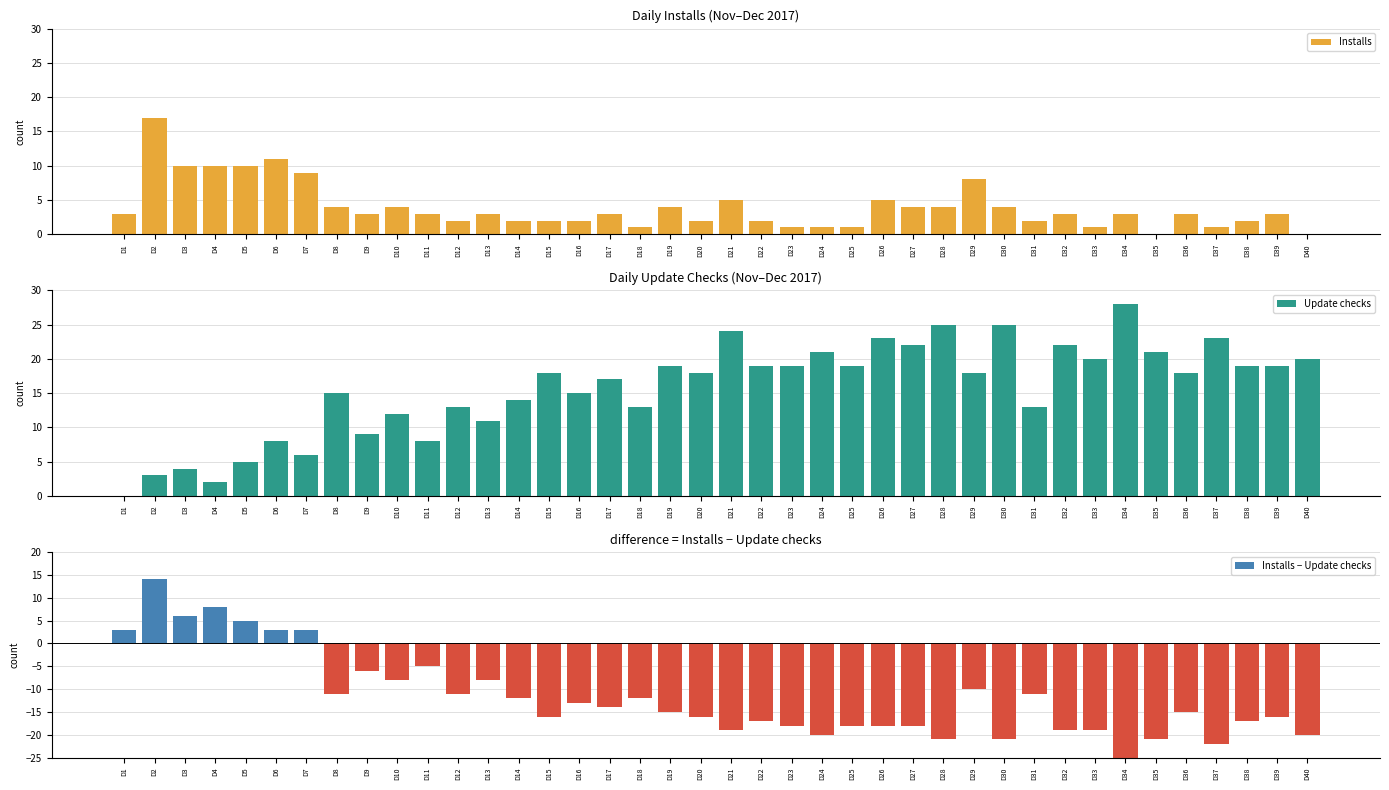

At how many categories does at least one series exceed -10?

40